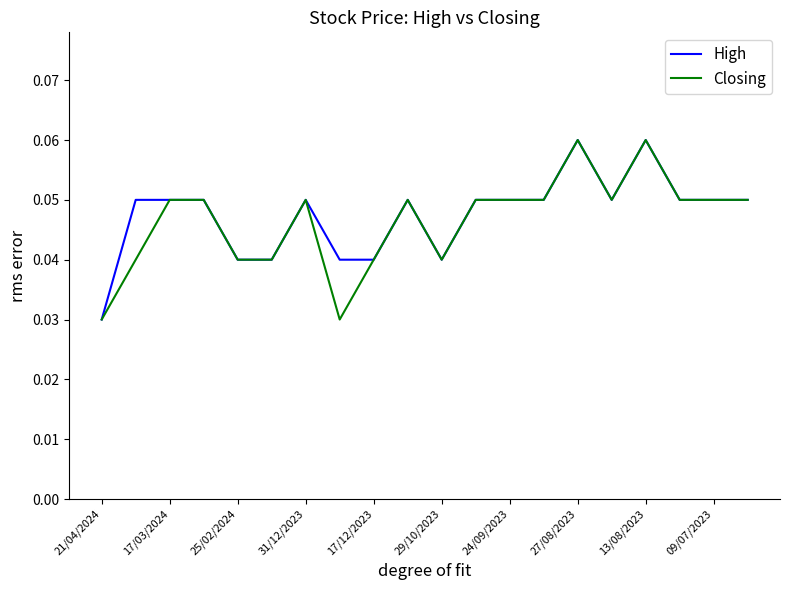

At which label does High reach its minimum?

21/04/2024